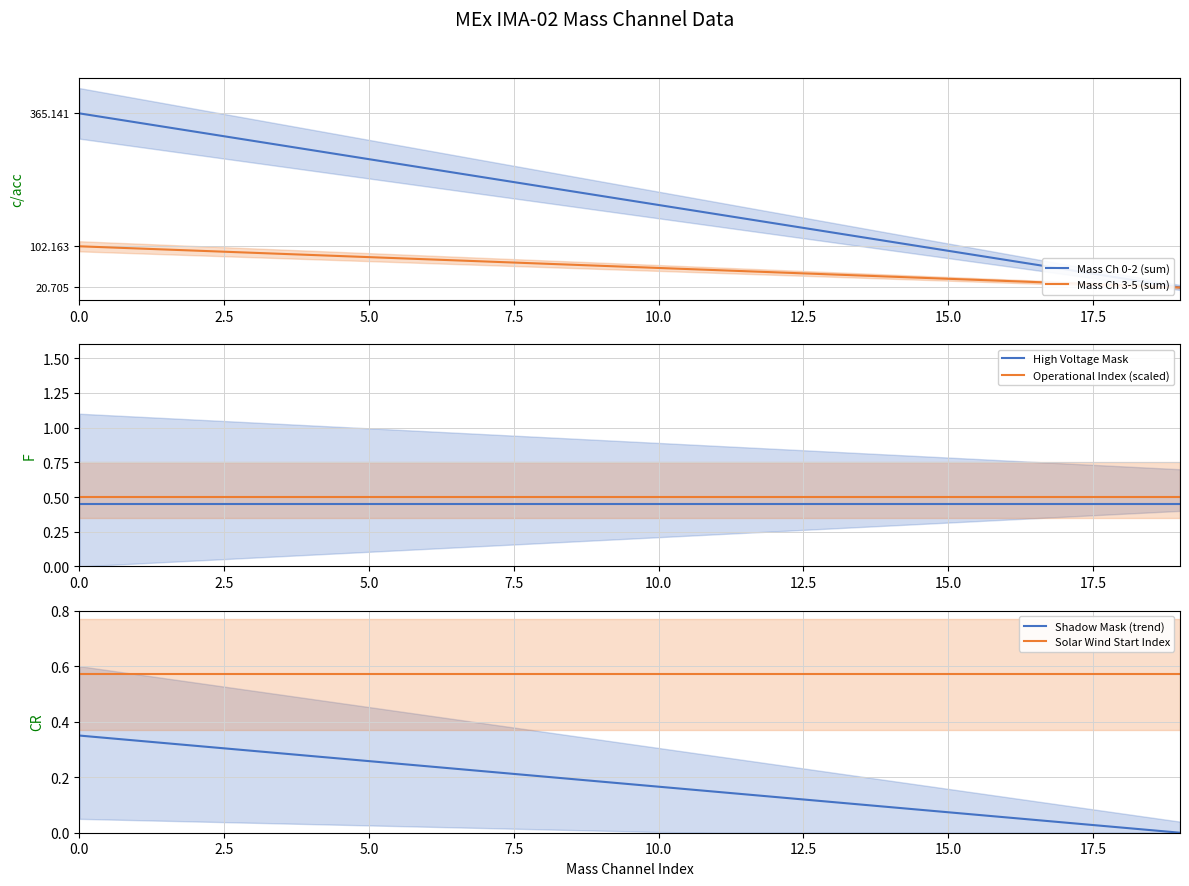

What is the value of the Mass Ch 3-5 (sum) point at the 6th from the left?

80.7